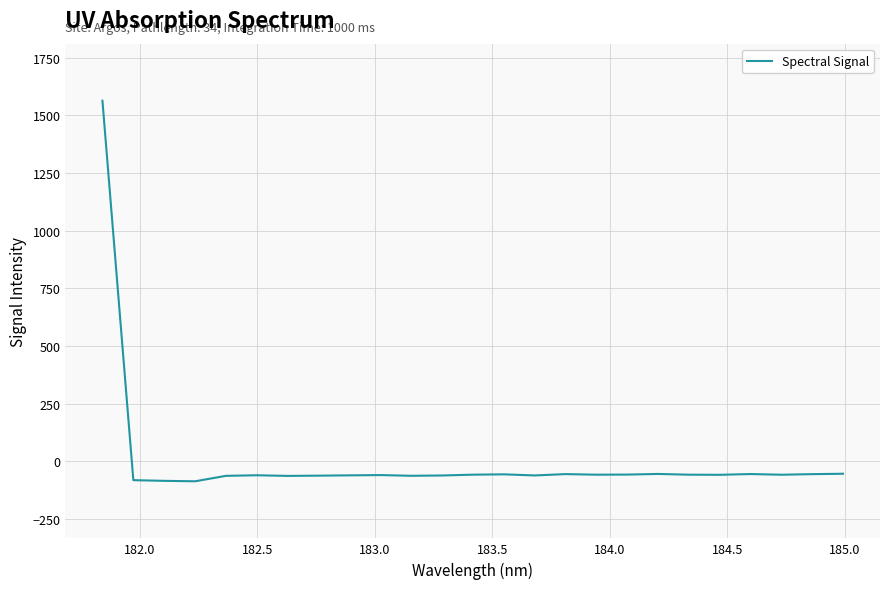

What is the average value?

3.3